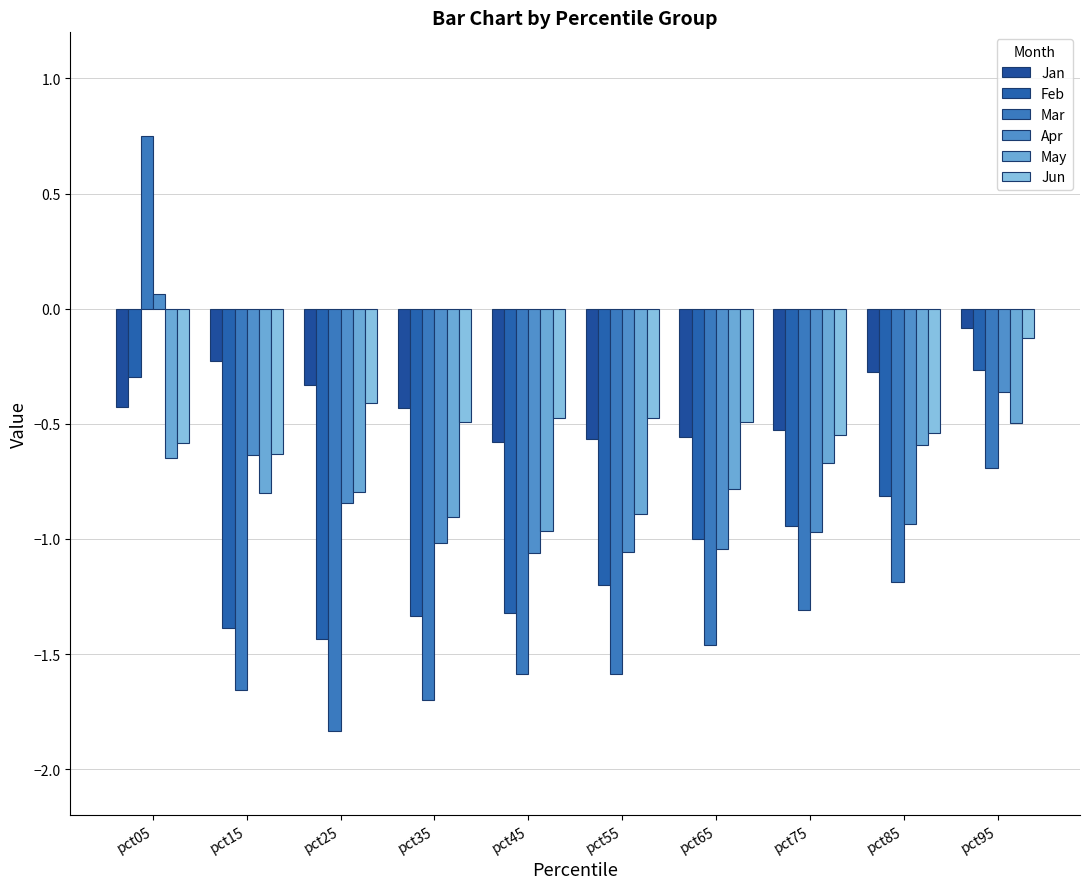

How many data points does each series have?

10